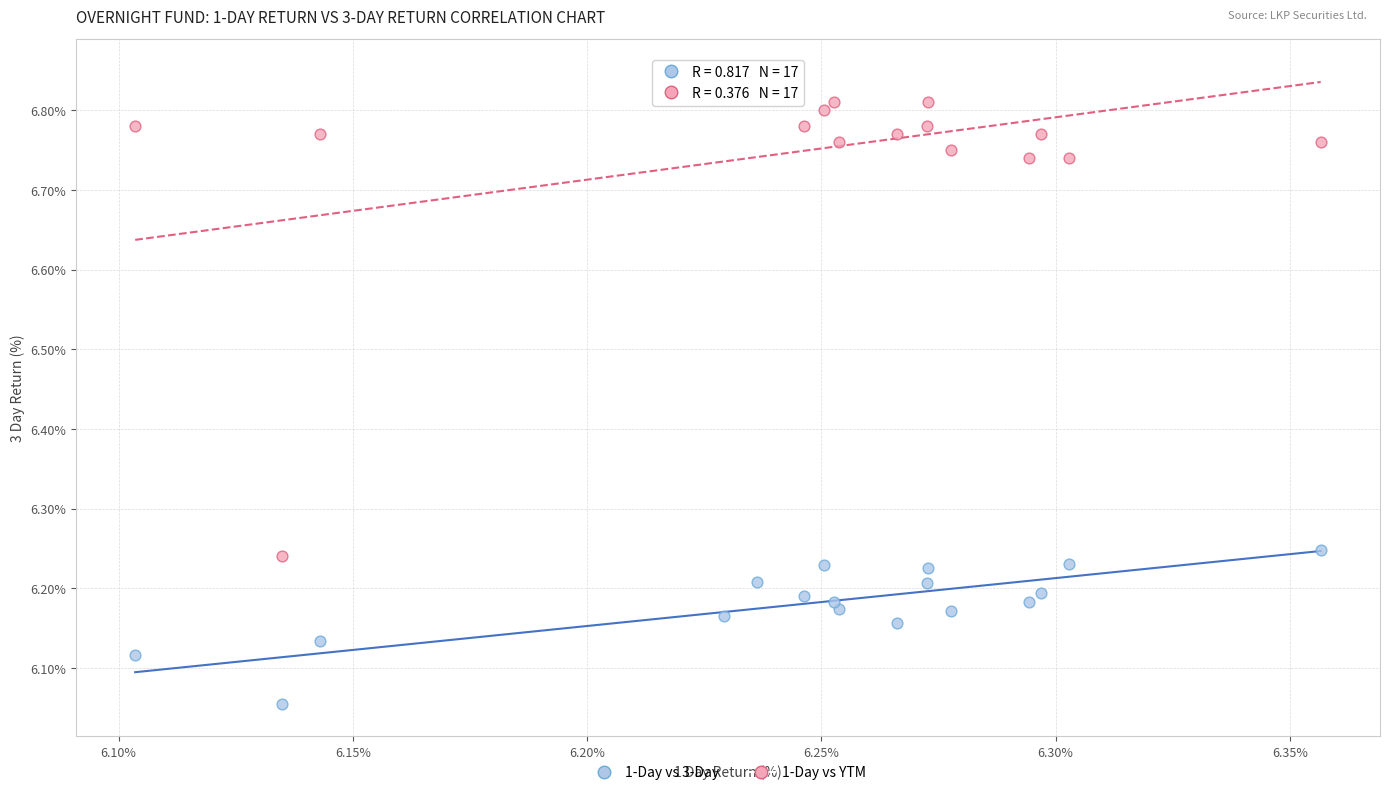

Across all data points, what is the range of X values (max minus min)?

0.3